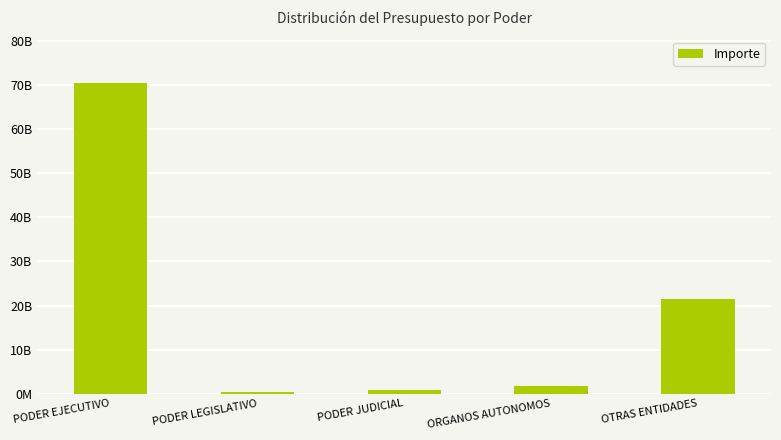

Does the chart contain any negative values?

No